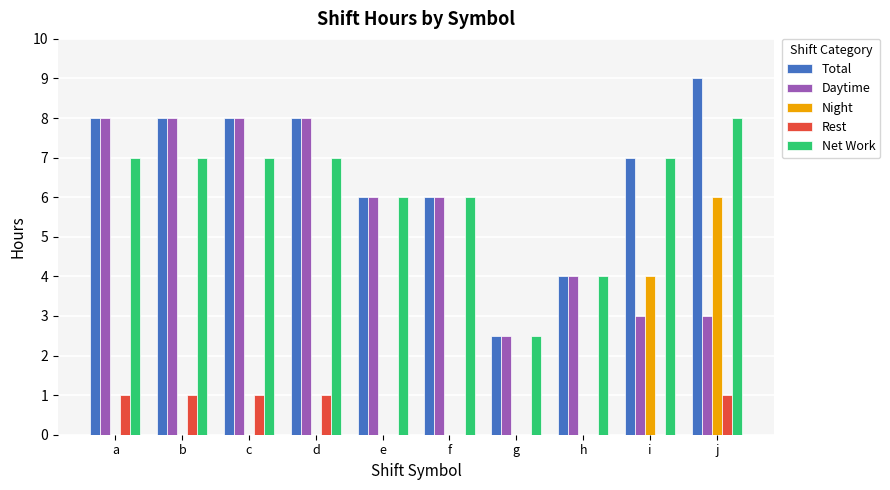

What is the maximum value for Night?

6.0